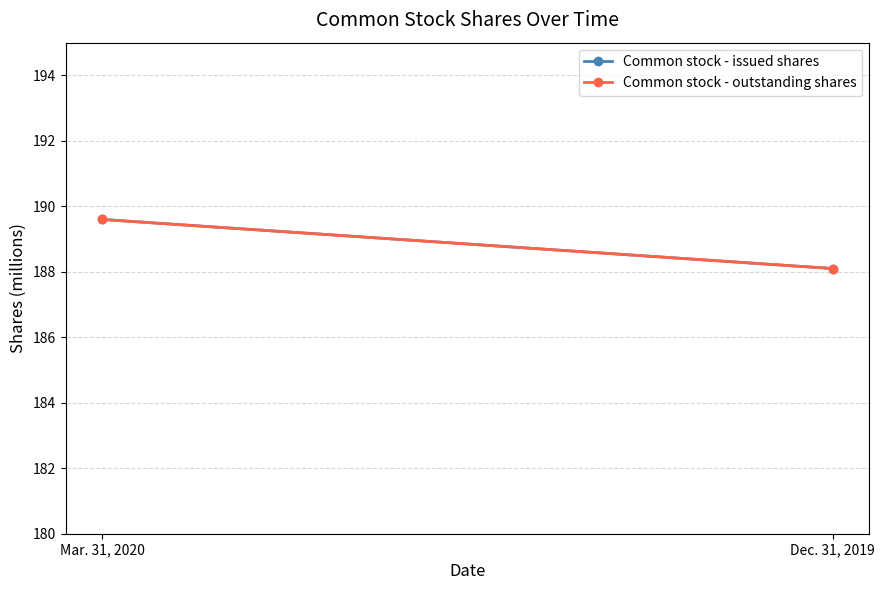

How many data points in Common stock - outstanding shares are above 189?

1